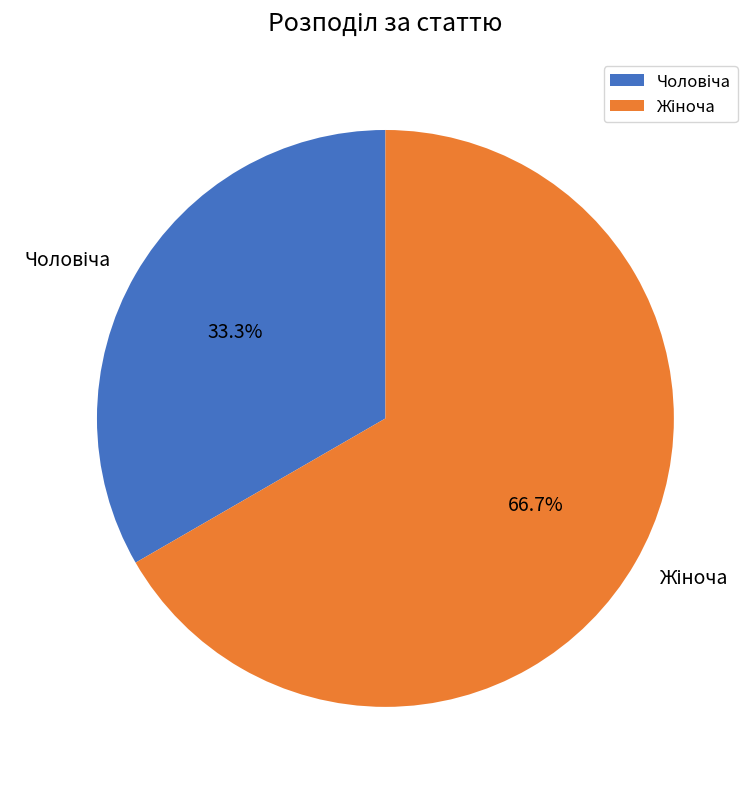

To the nearest percent, what is the difference between the largest and smallest slice percentages?

33%